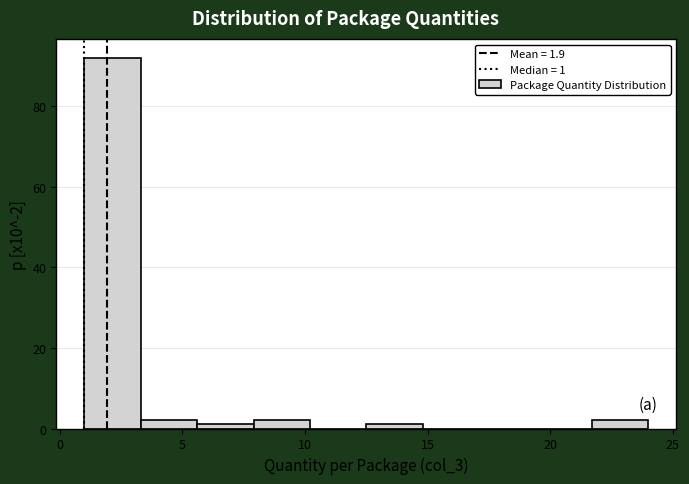

Over which range of the x-axis is the bar tallest?

1.0 to 3.3